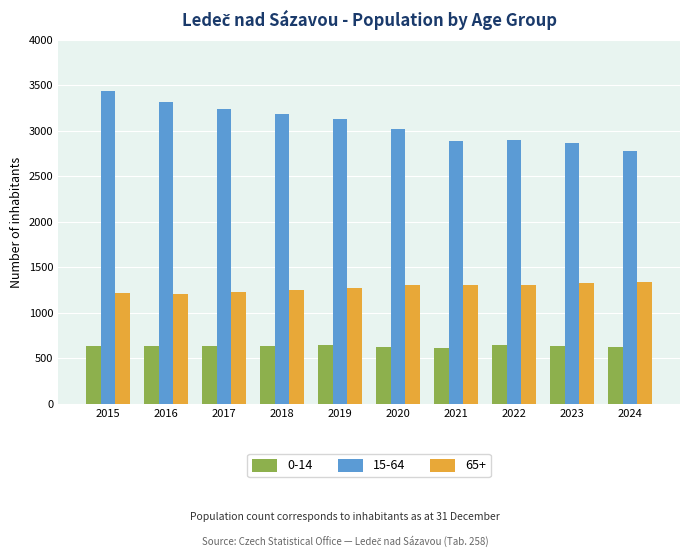

At how many categories does at least one series exceed 2063?

10